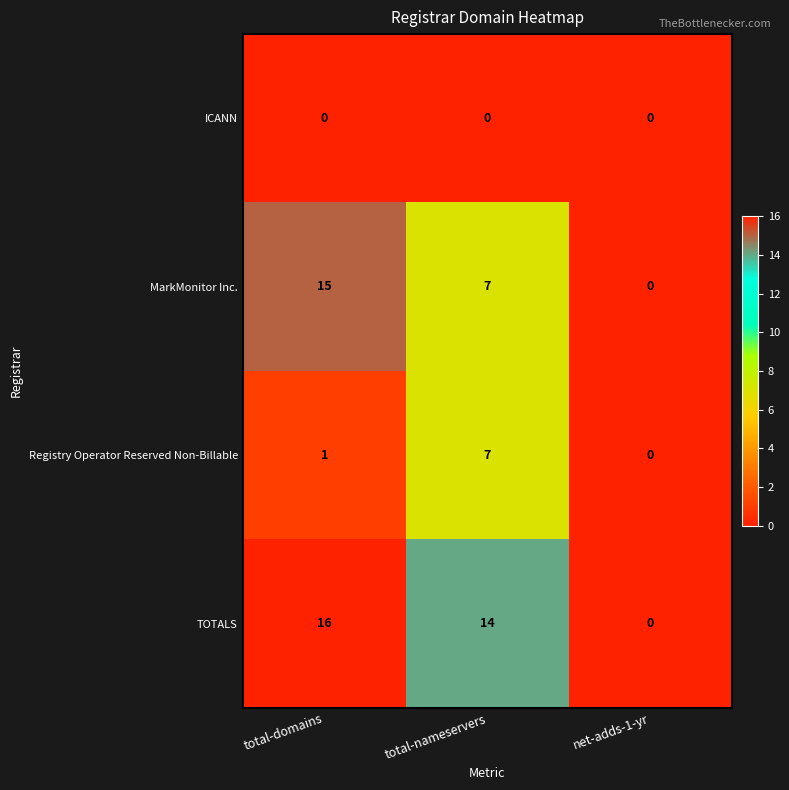

The value of MarkMonitor Inc. at total-domains is 24. True or false?

False